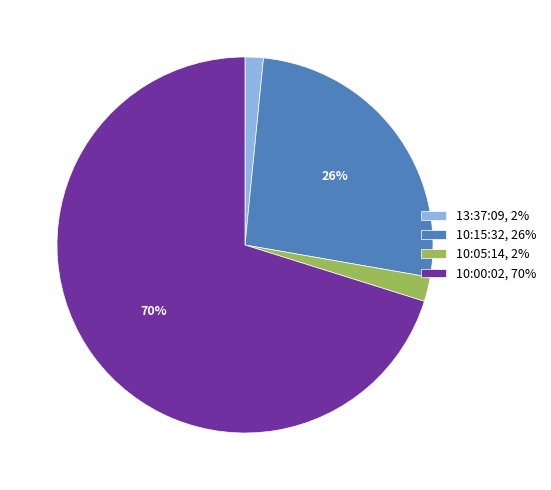

What is the largest slice in the pie chart?

10:00:02